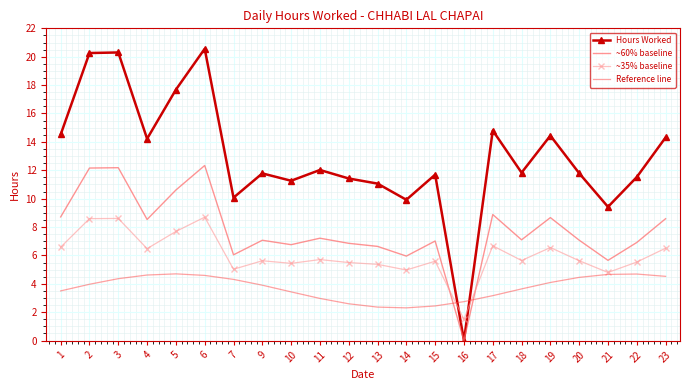

What is the lowest value of the ~35% baseline series?

1.5